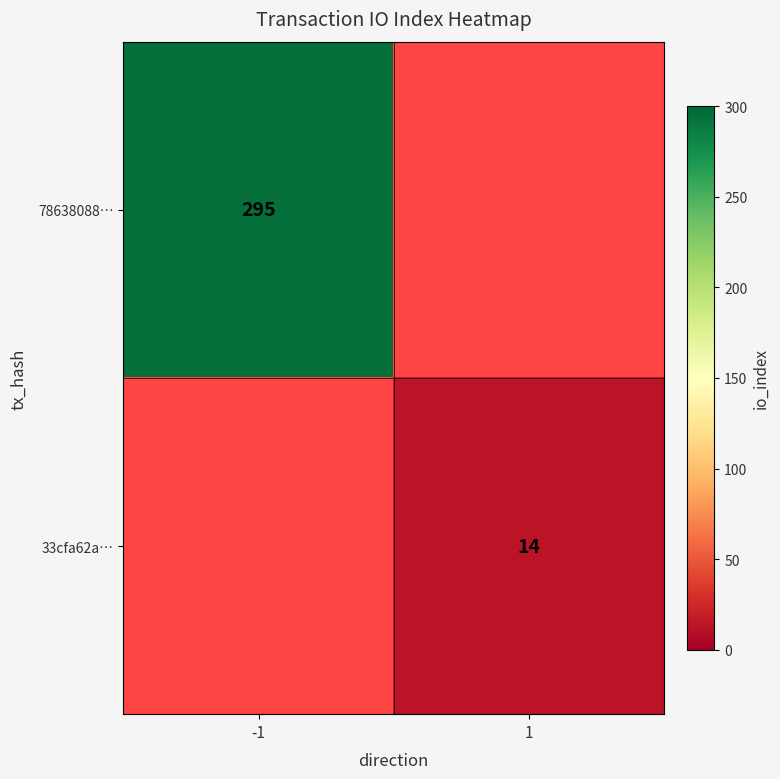

The 33cfa62a… series shows 14 at 1. True or false?

True